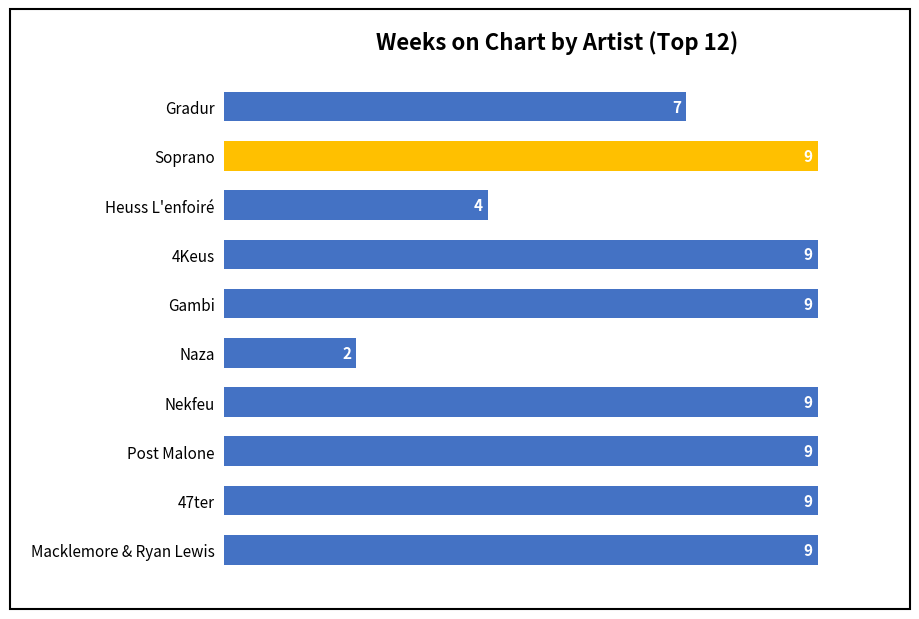

At which label is the value closest to 5?

Heuss L'enfoiré